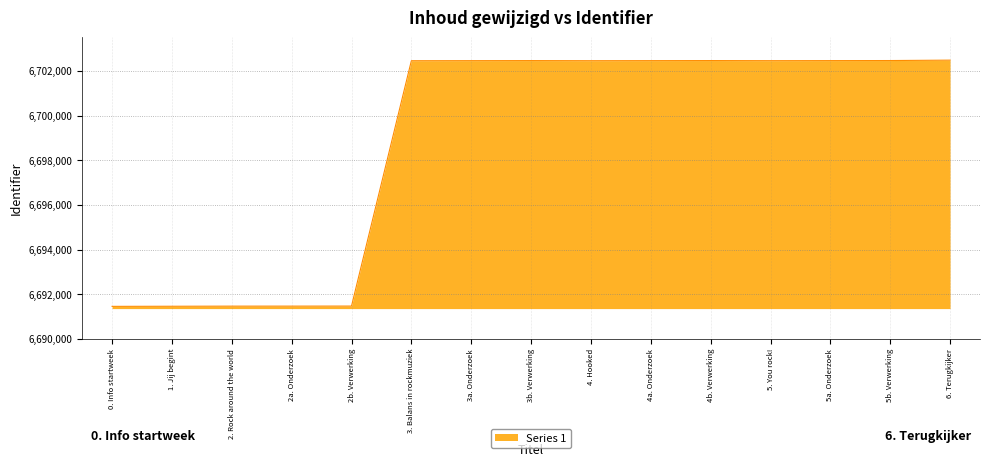

What is the smallest value displayed?

6691455